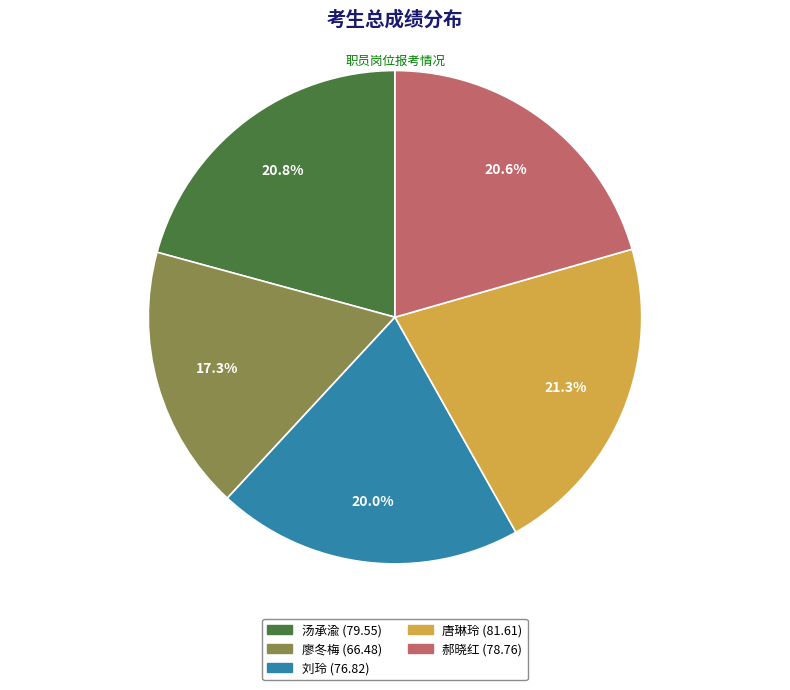

Is 唐琳玲 (81.61) the majority of the pie?

No